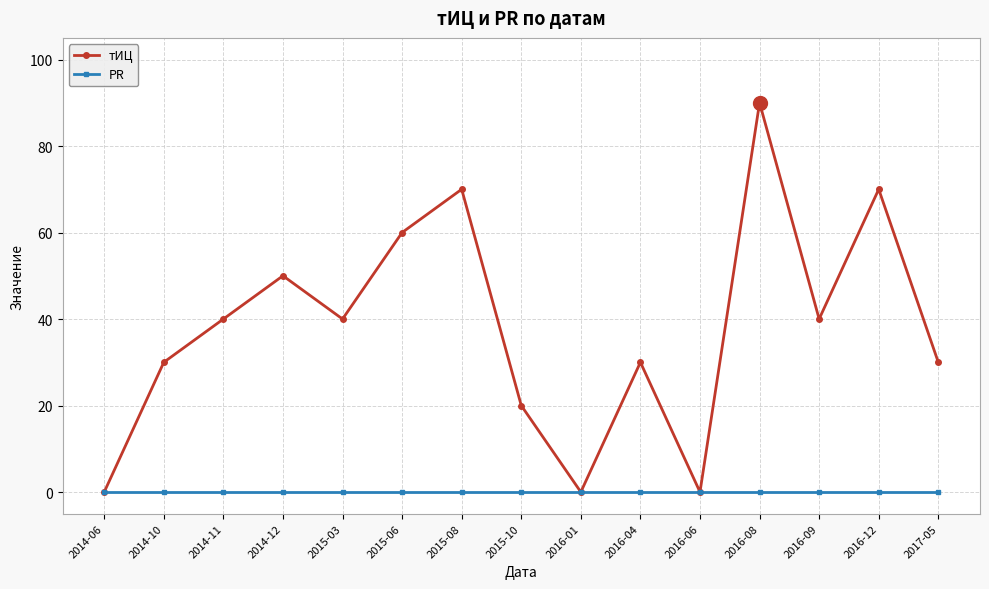

What is the sum of all тИЦ values?

570